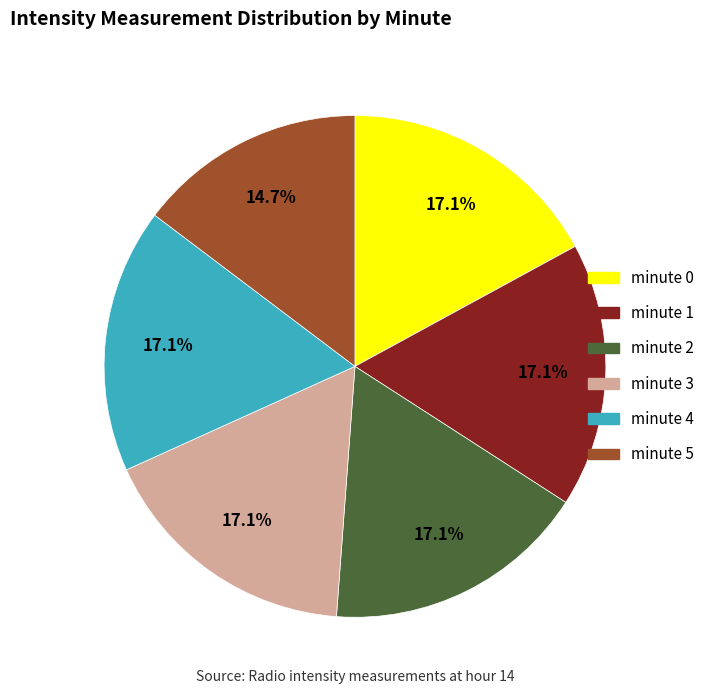

Combined, do minute 3 and minute 0 account for over 50%?

No